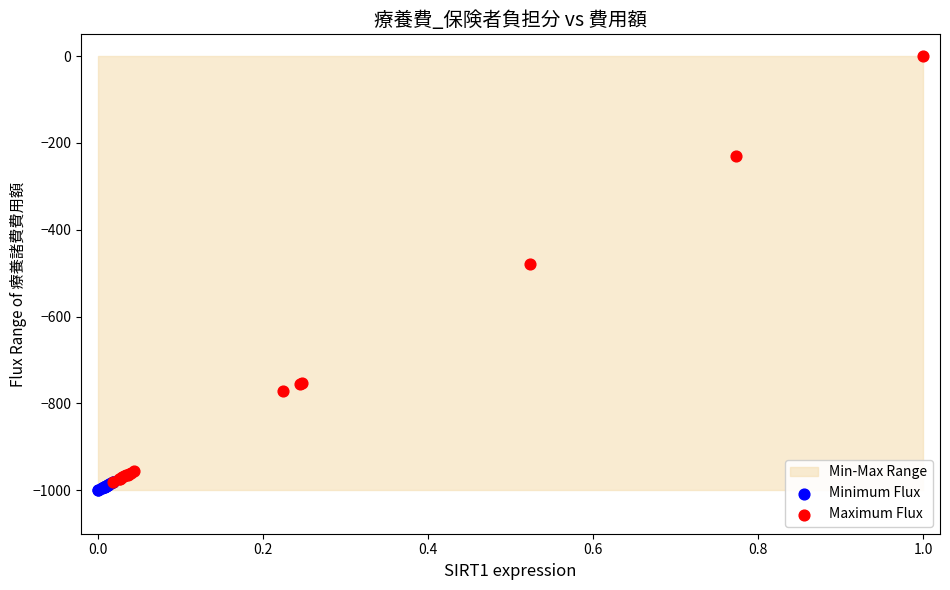

Which series contains the highest Y value?

Maximum Flux